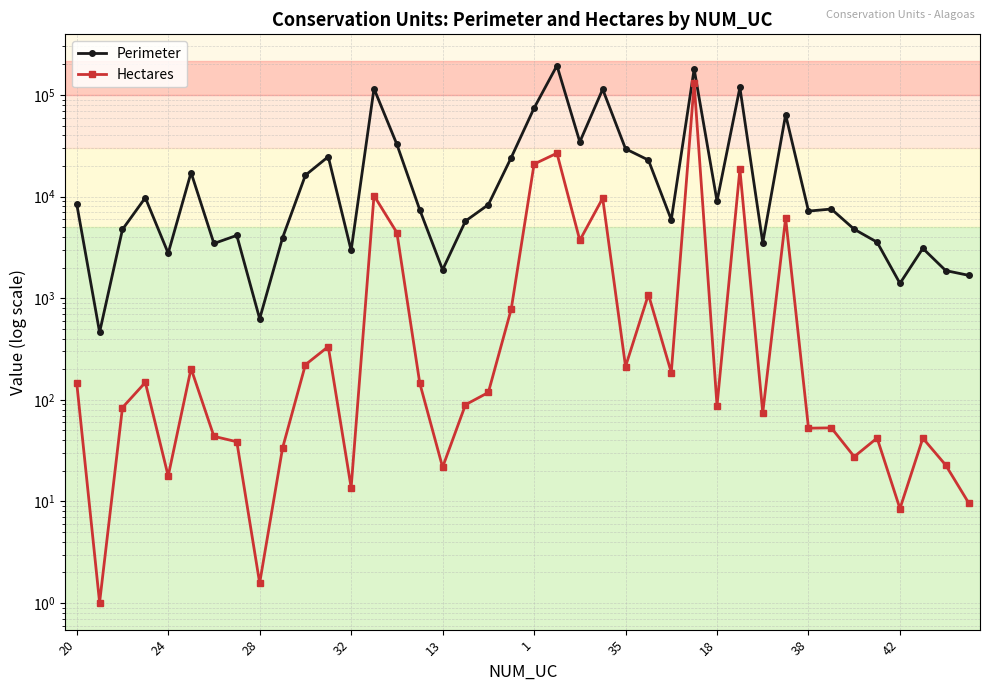

What is the sum of all Perimeter values?

1176590.5